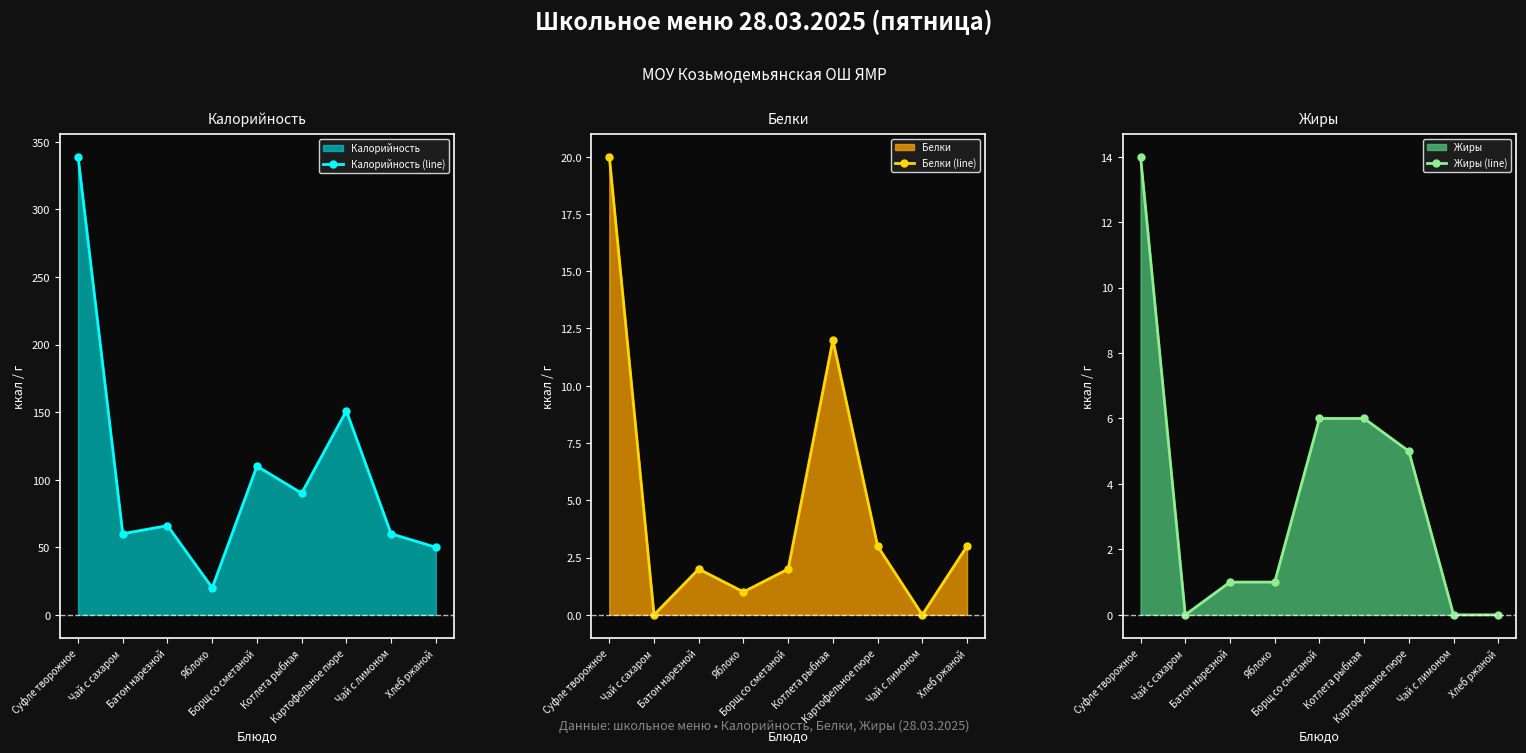

Rank the categories by Жиры (line) value from highest to lowest.

Суфле творожное, Борщ со сметаной, Котлета рыбная, Картофельное пюре, Батон нарезной, Яблоко, Чай с сахаром, Чай с лимоном, Хлеб ржаной